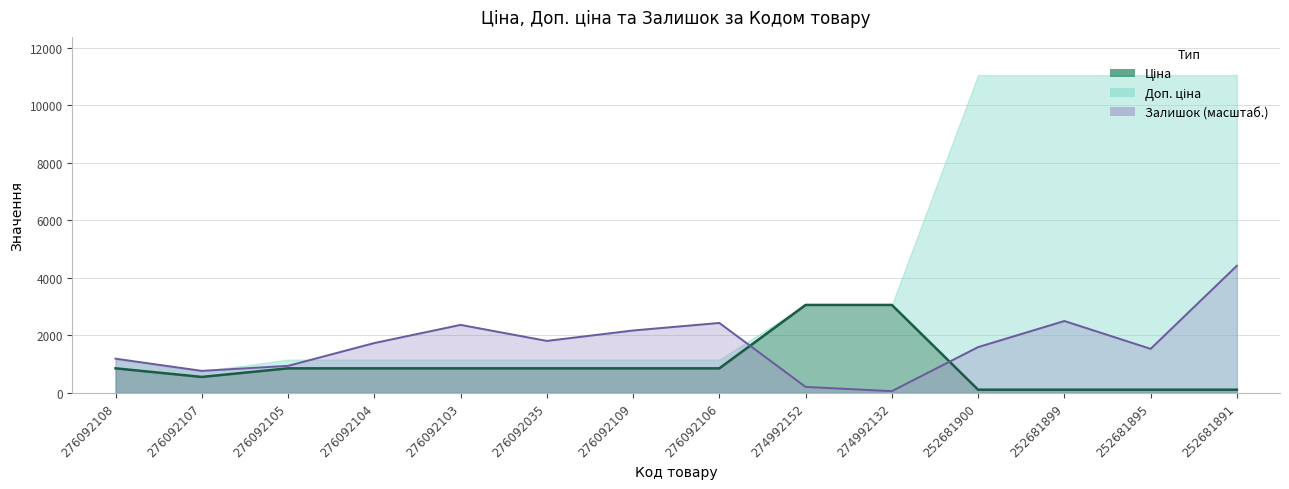

What value does the Ціна series have at 276092106?

854.0